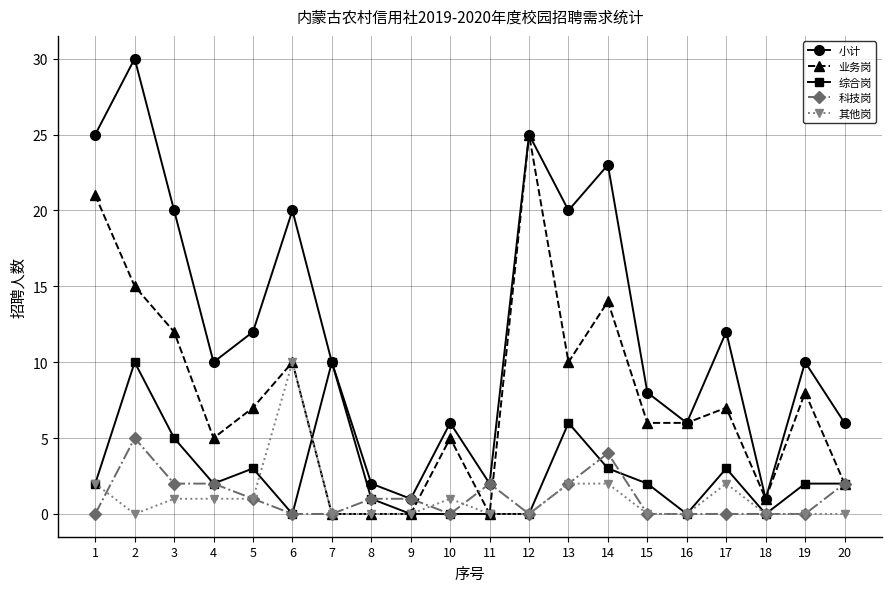

At which label is 综合岗 closest to 5?

3